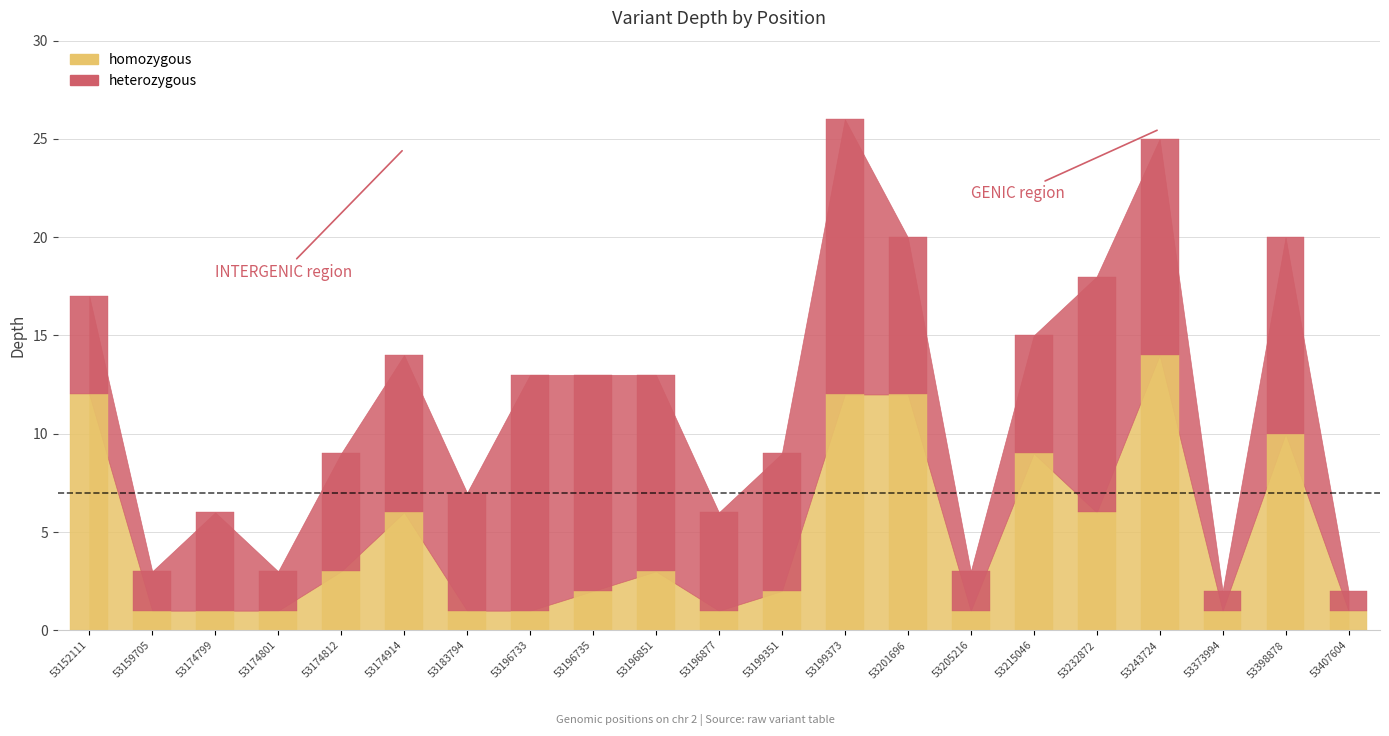

Which has a higher value, 53174799 or 53199351?

53199351